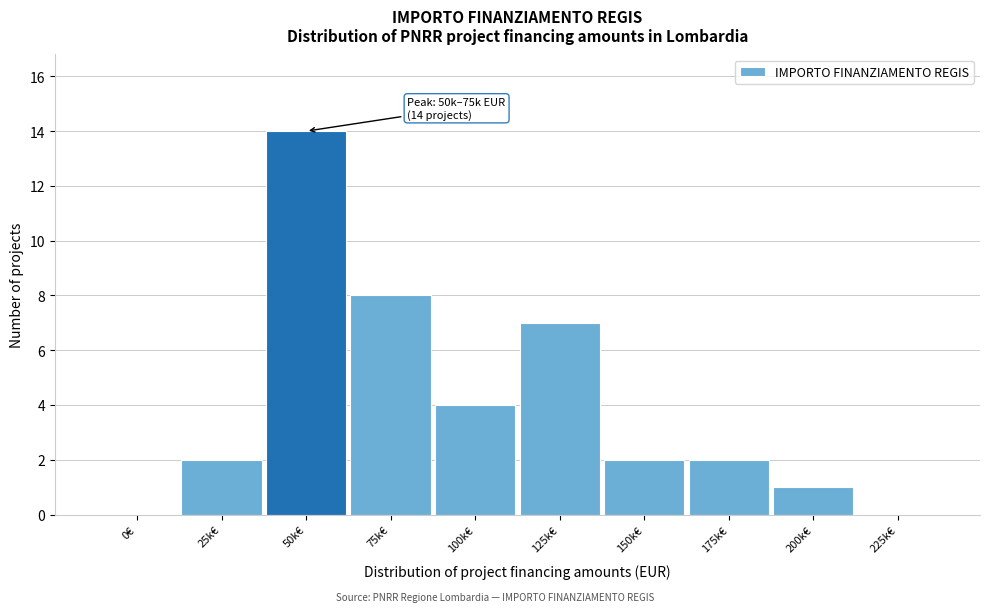

Reading left to right, transcribe all the data shown in this chart.

0€=0	25k€=2	50k€=14	75k€=8	100k€=4	125k€=7	150k€=2	175k€=2	200k€=1	225k€=0